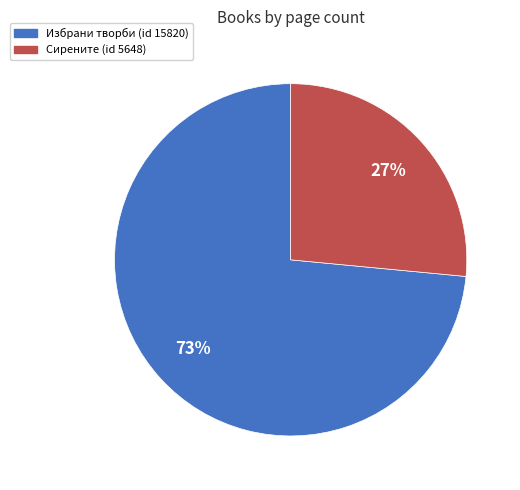

How many segments does this pie chart have?

2